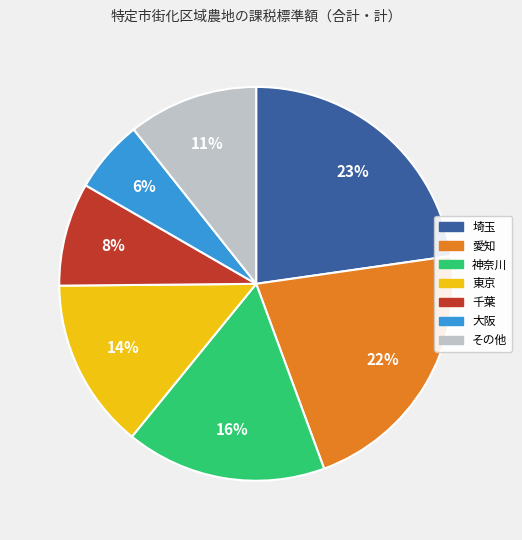

Is there a majority slice in this chart?

No